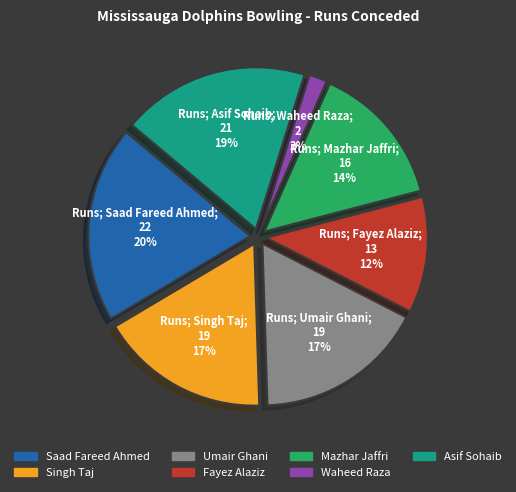

What is the ratio of the value at Umair Ghani to the value at Mazhar Jaffri?

1.2